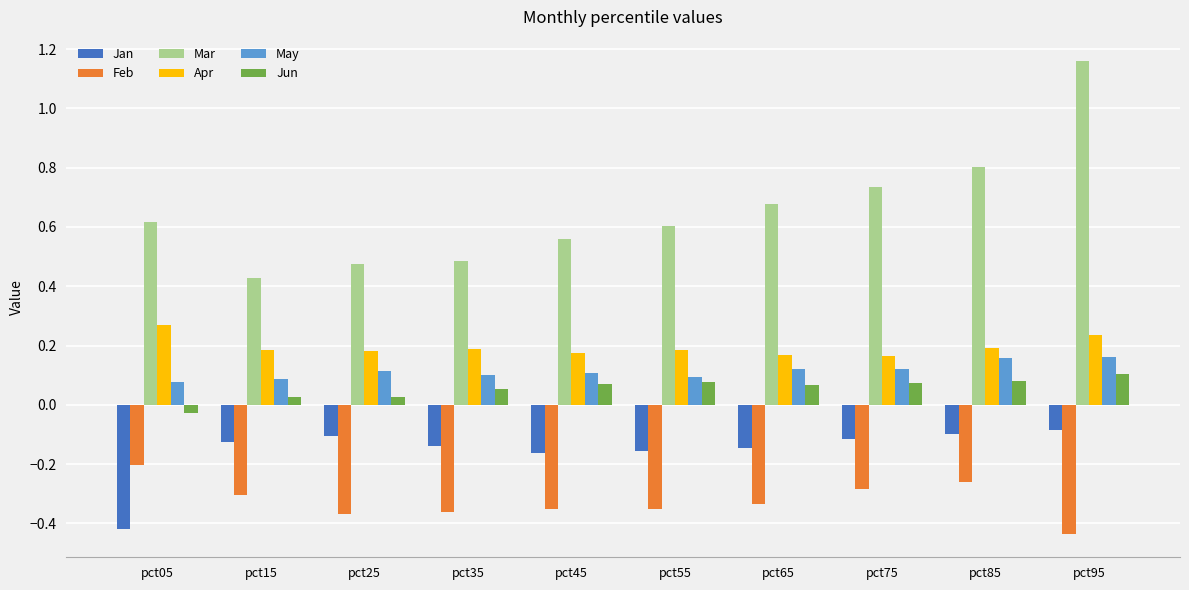

How many Apr values are between 0 and 1?

10